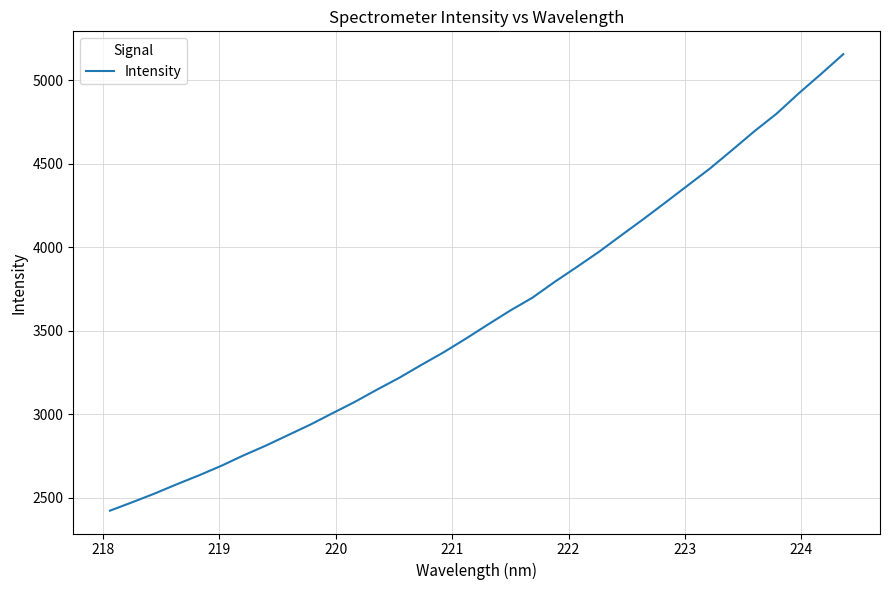

What is the difference between the maximum and minimum values?

2734.1